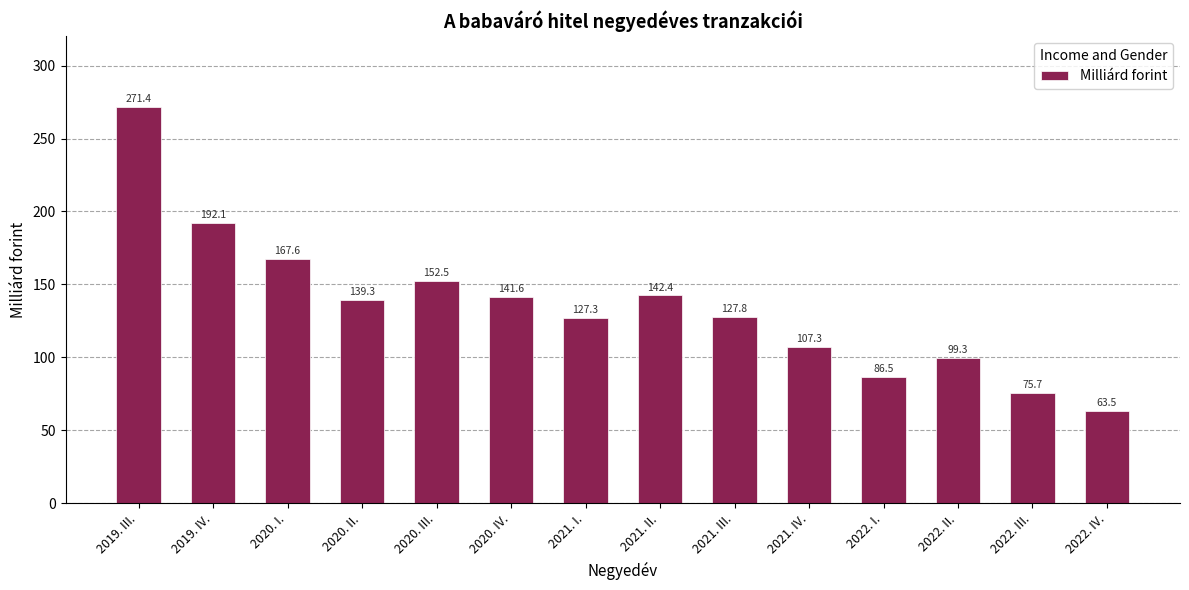

Rank the categories by value from highest to lowest.

2019. III., 2019. IV., 2020. I., 2020. III., 2021. II., 2020. IV., 2020. II., 2021. III., 2021. I., 2021. IV., 2022. II., 2022. I., 2022. III., 2022. IV.